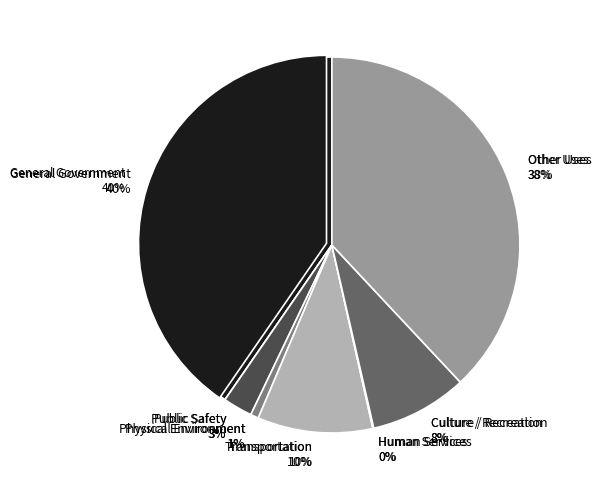

Is the sum of Public Safety and Physical Environment greater than half?

No